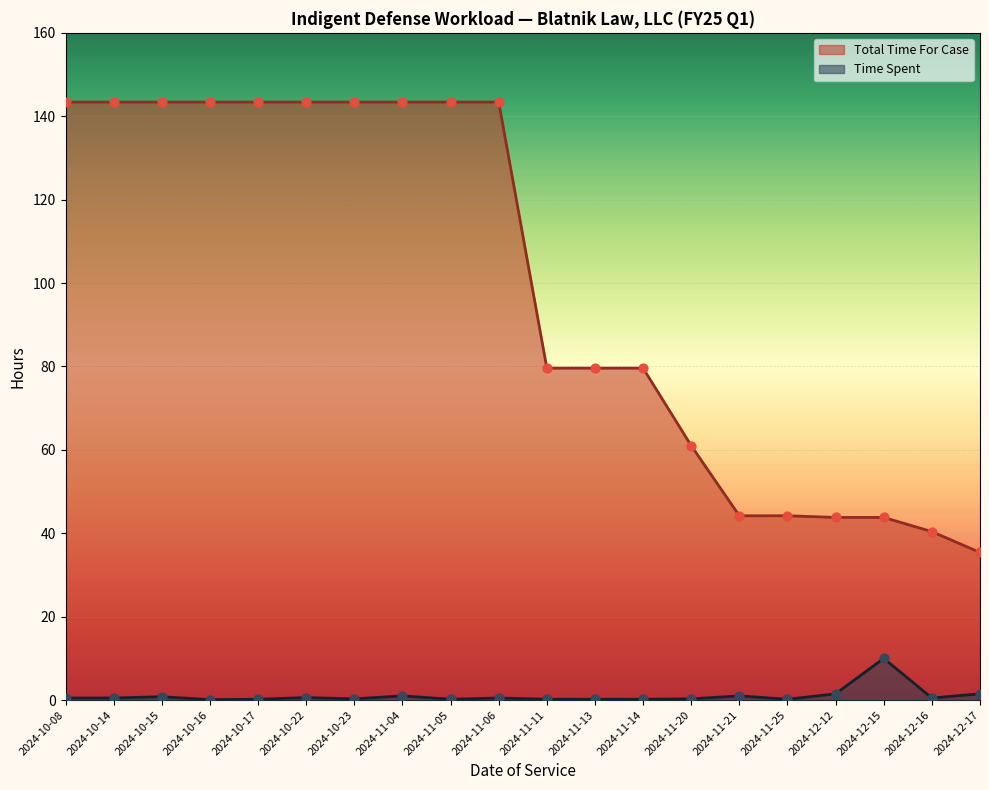

What are all the series names shown in the legend?

Total Time For Case, Time Spent